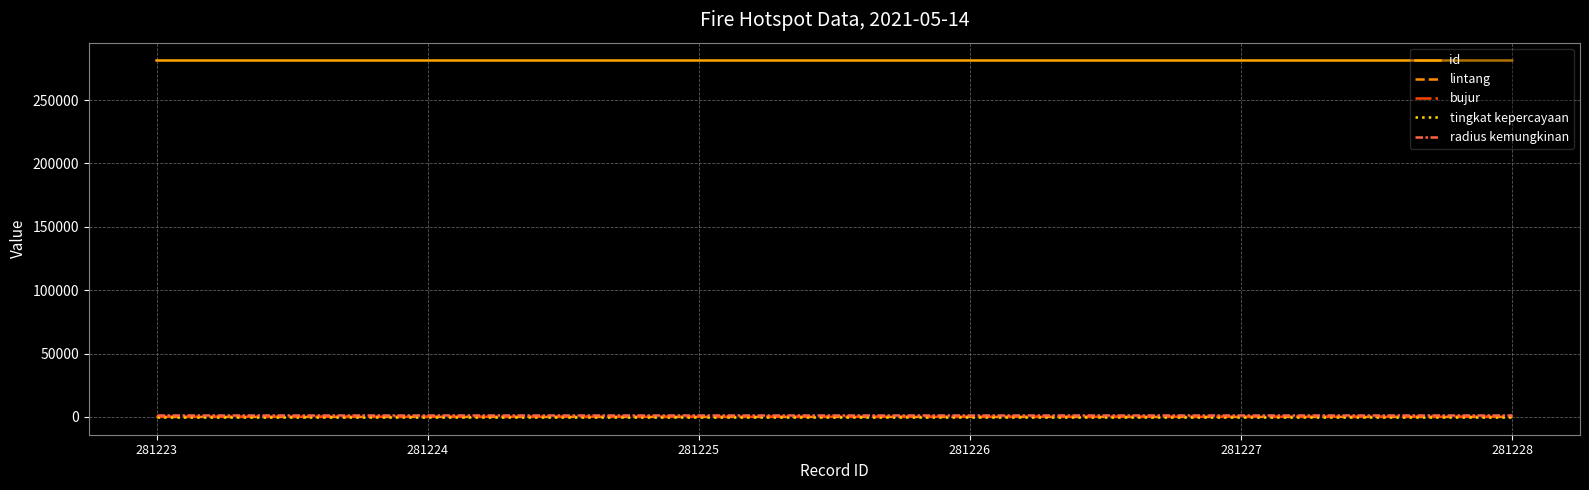

Count the id values in the range 281224 to 281227.

4